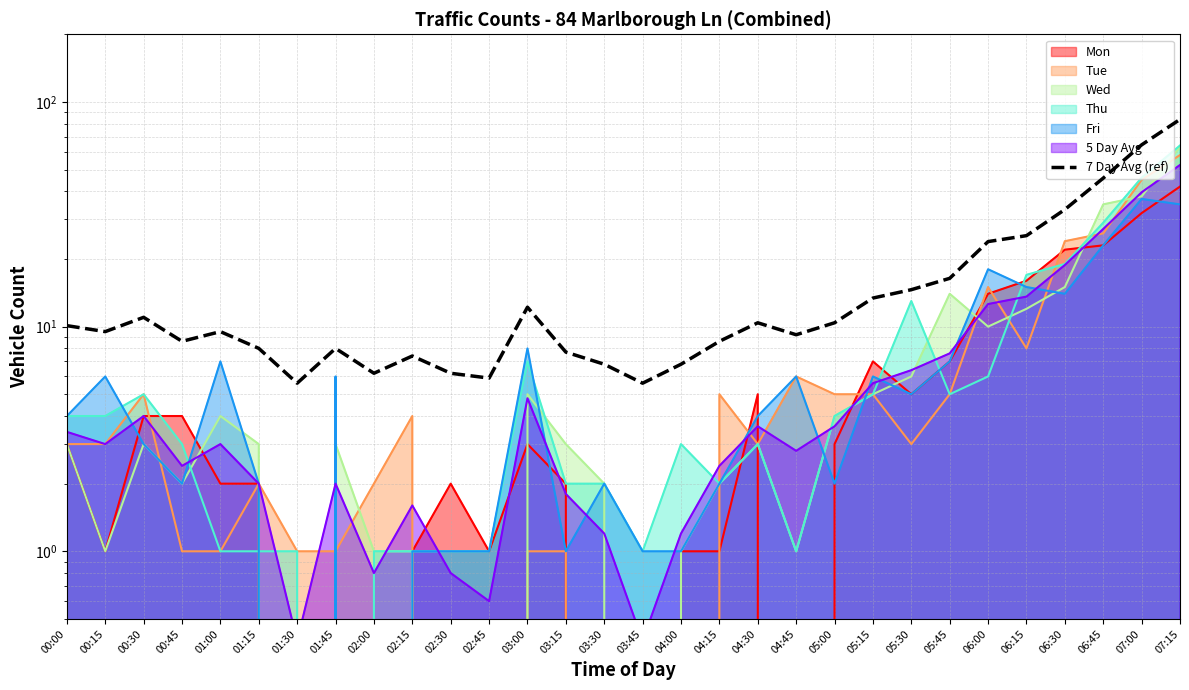

Where is the data nearest to the value 44?

06:45